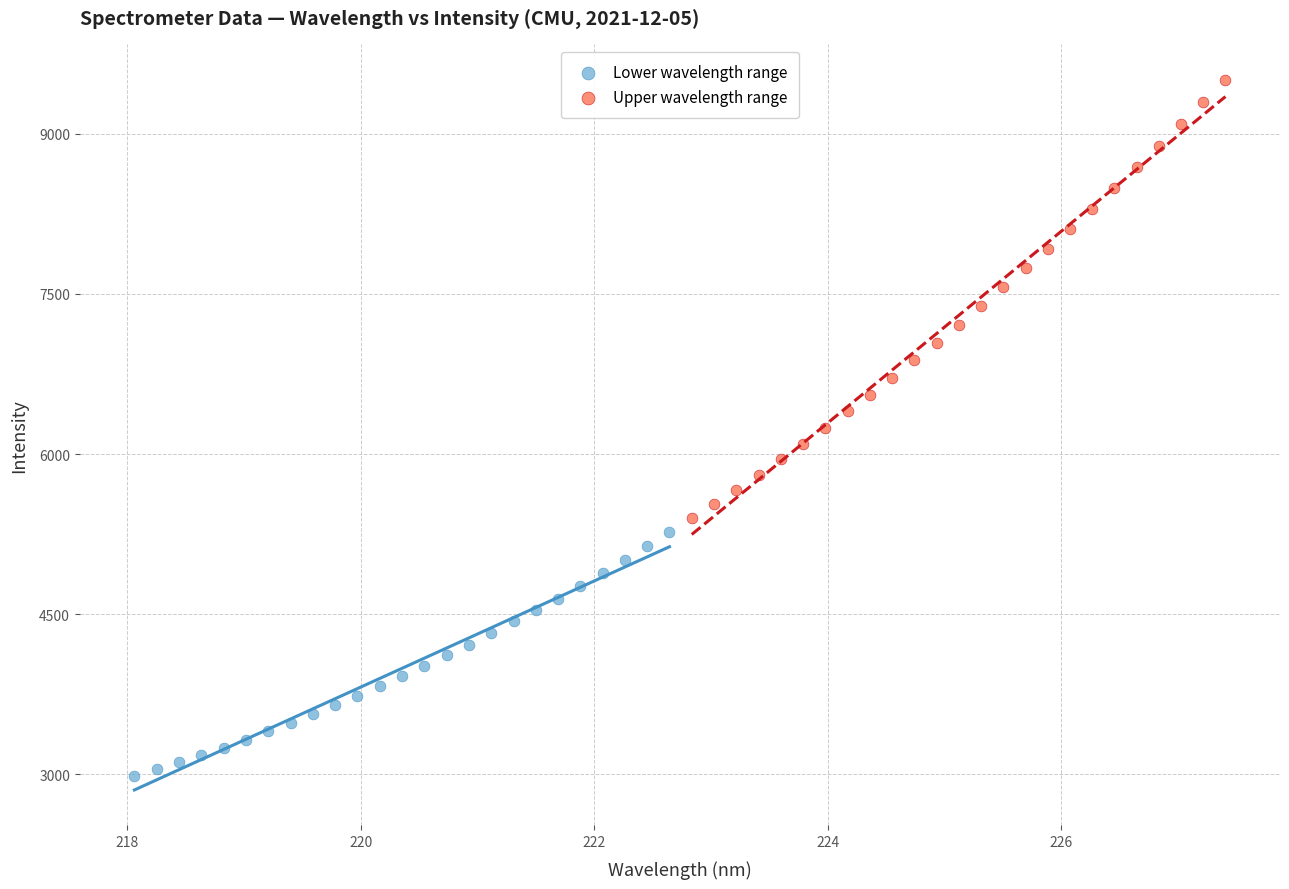

Which series reaches the minimum Y coordinate?

Lower wavelength range